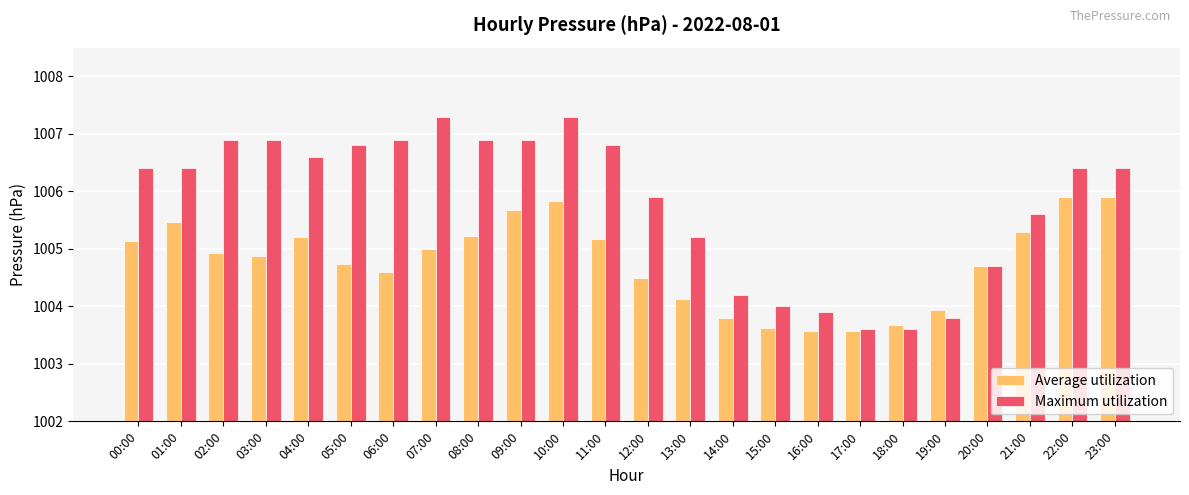

What is the spread (max minus min) of values at 07:00?

2.3